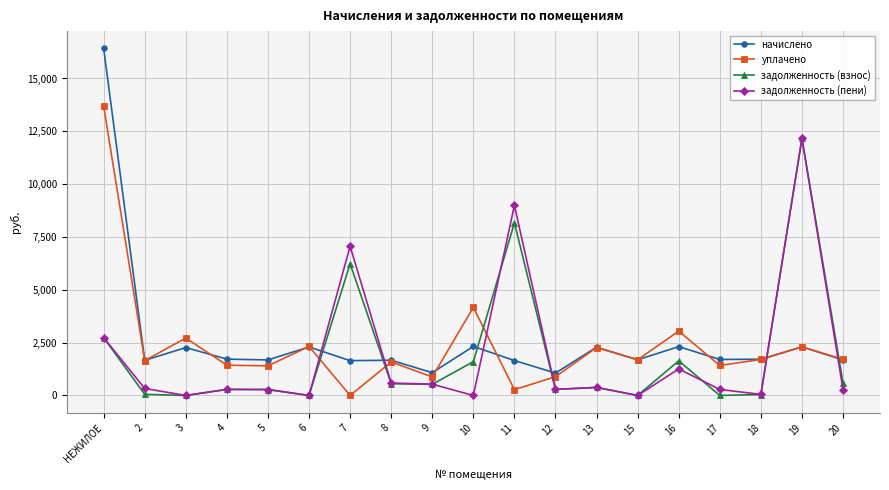

What is the label of the 8th point from the left?

8